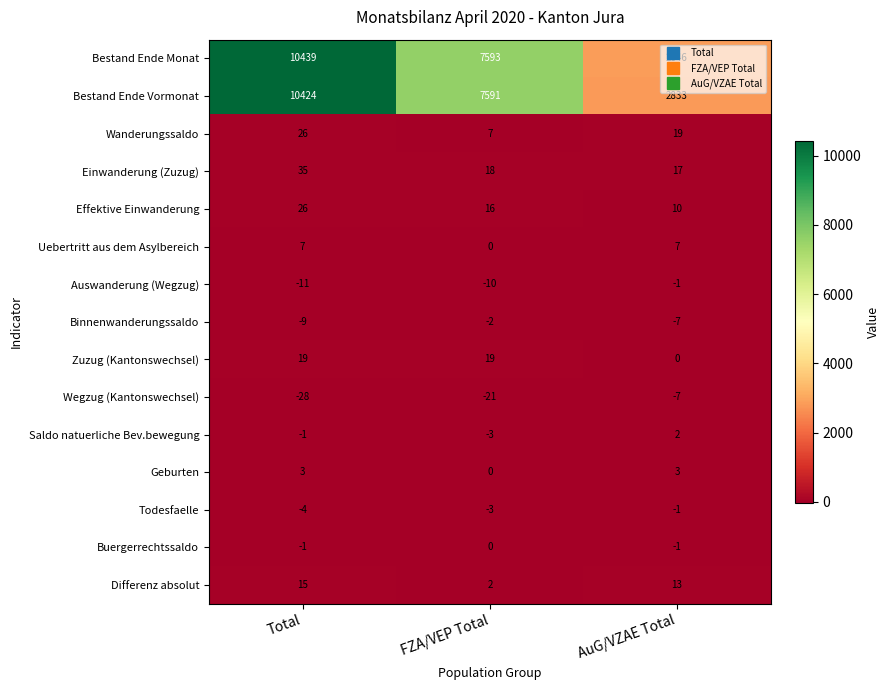

Which series has the widest spread of values?

Bestand Ende Monat